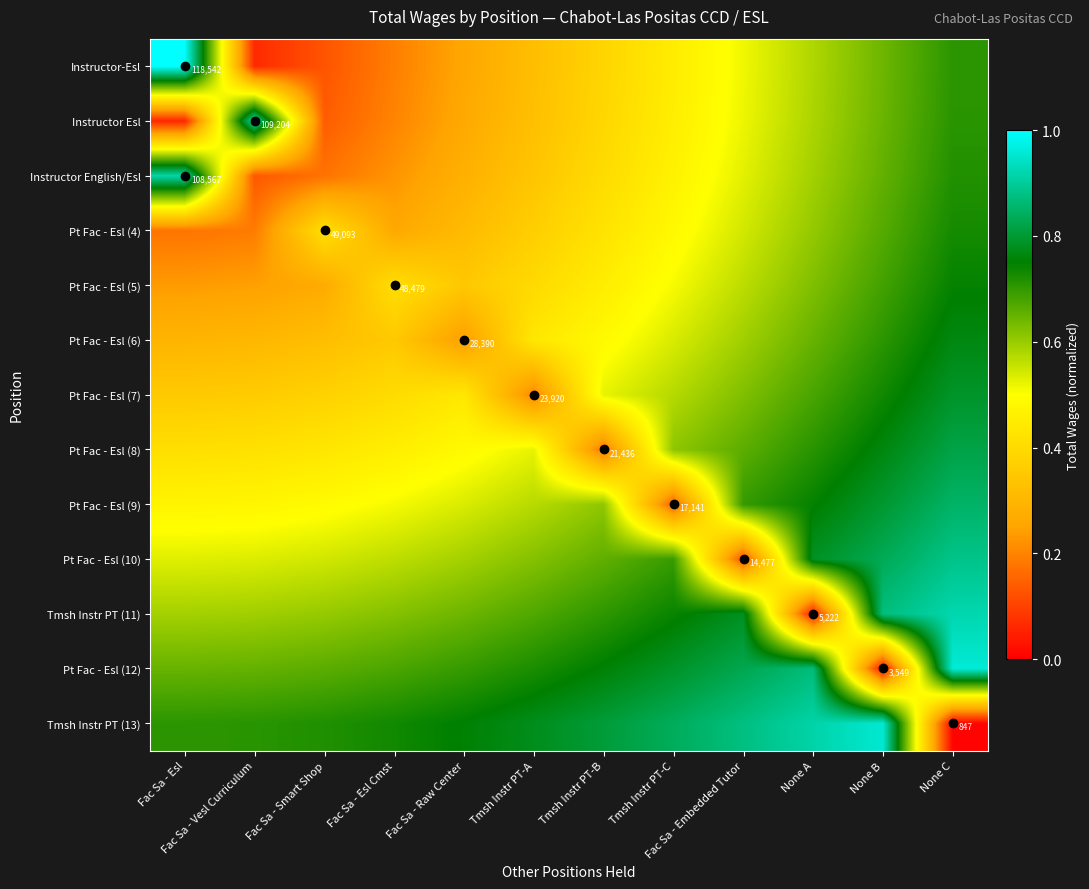

Which label corresponds to the largest value in the chart?

Fac Sa - Esl